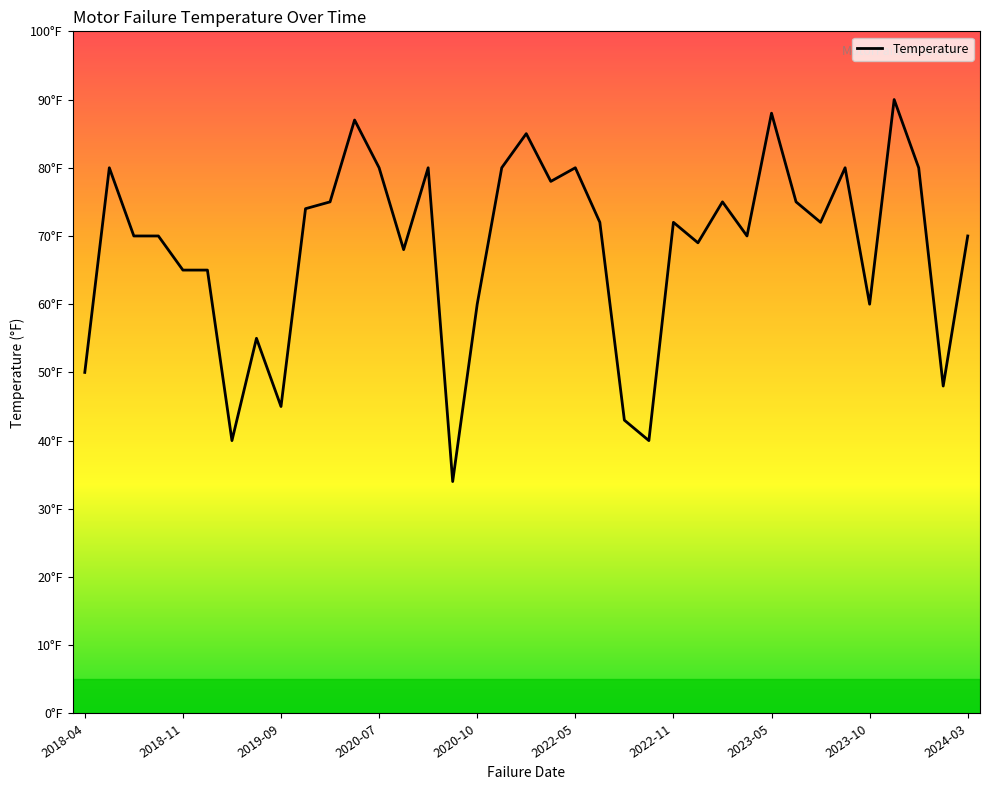

What is the label of the 23rd point from the right?

2022-08-27